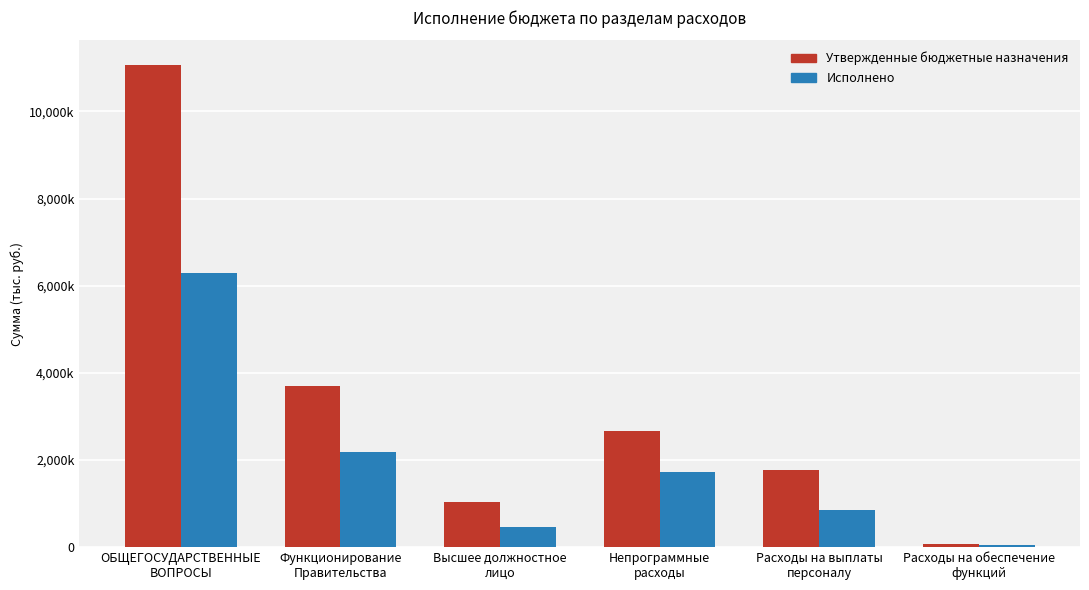

Are the bars horizontal?

No